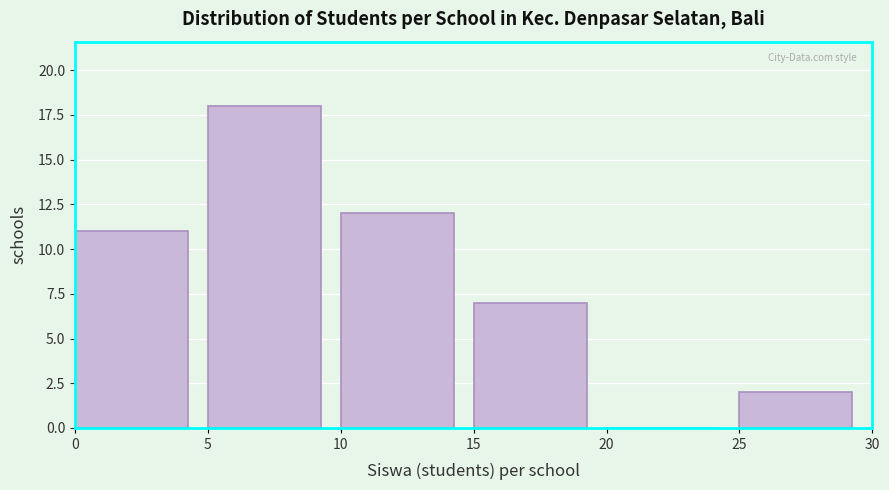

Reading left to right, transcribe this chart: for each bar, give the range it covers on the x-axis and its height. The values are not printed on the chart, so give them approximately, as read against the axis.

0 to 5: 11
5 to 10: 18
10 to 15: 12
15 to 20: 7
20 to 25: 0
25 to 30: 2